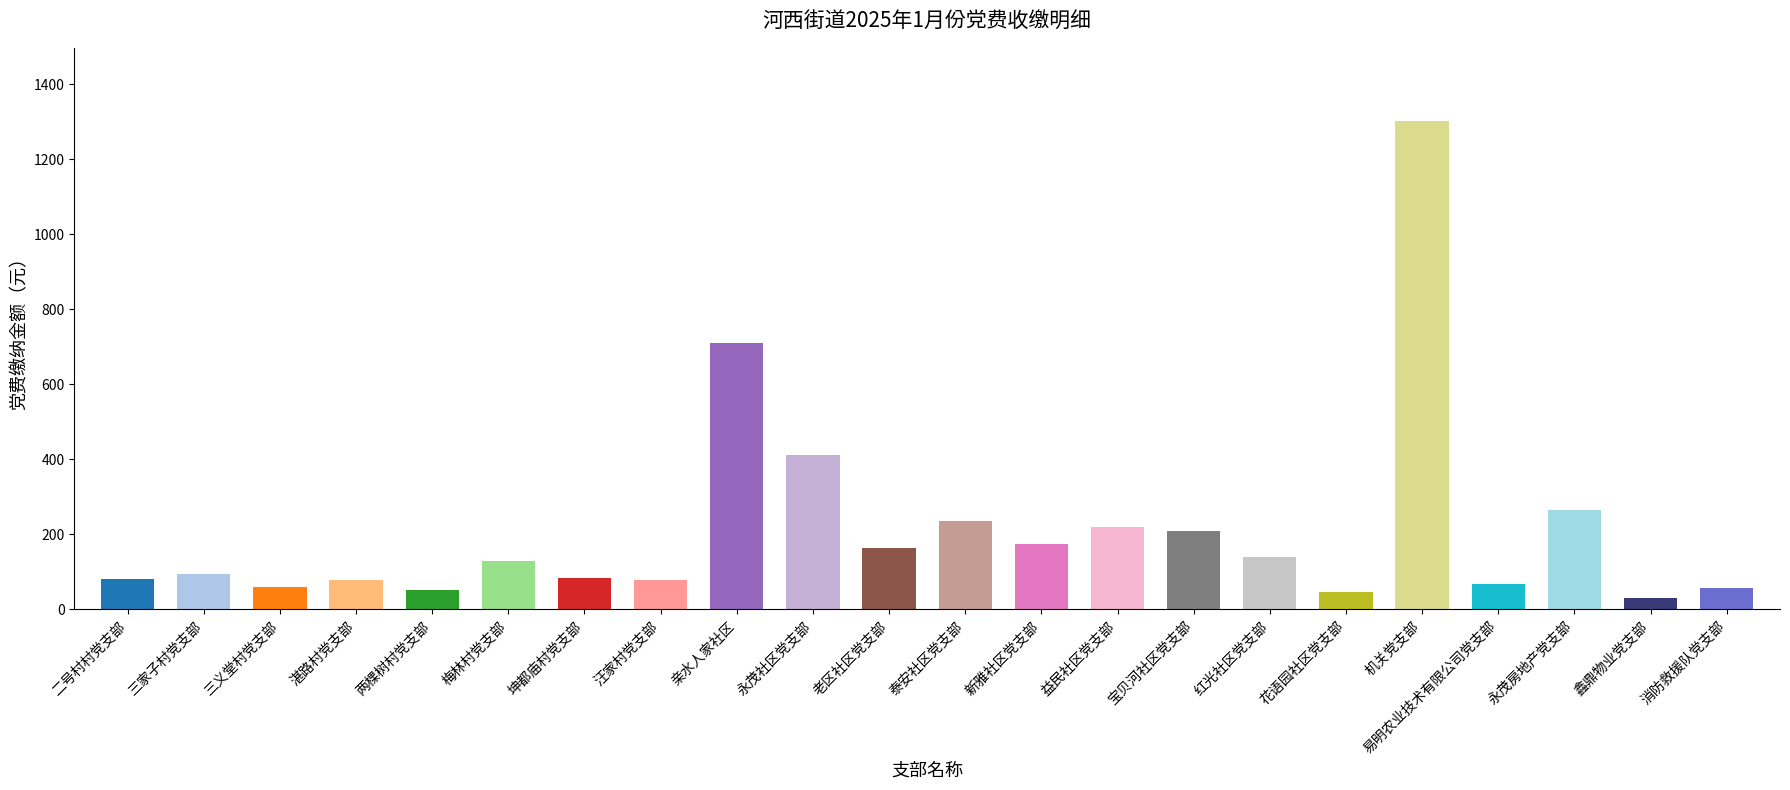

What is the average value?

213.2